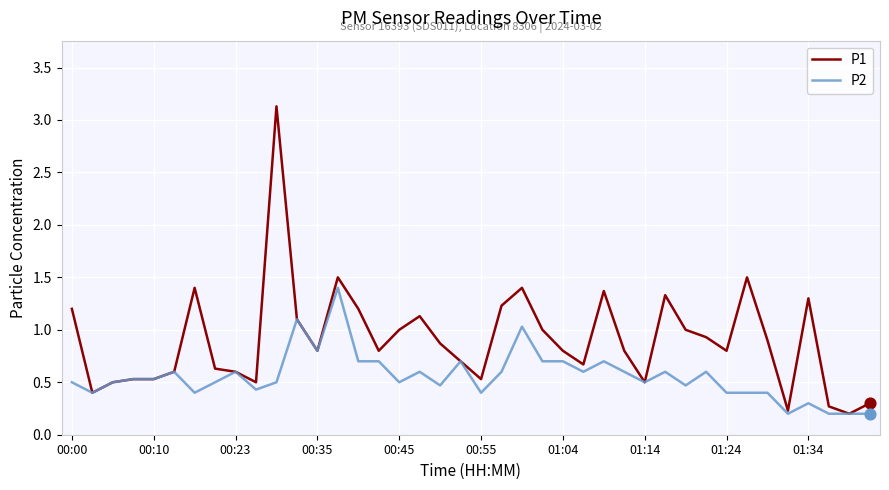

Which series has the largest range (max minus min)?

P1